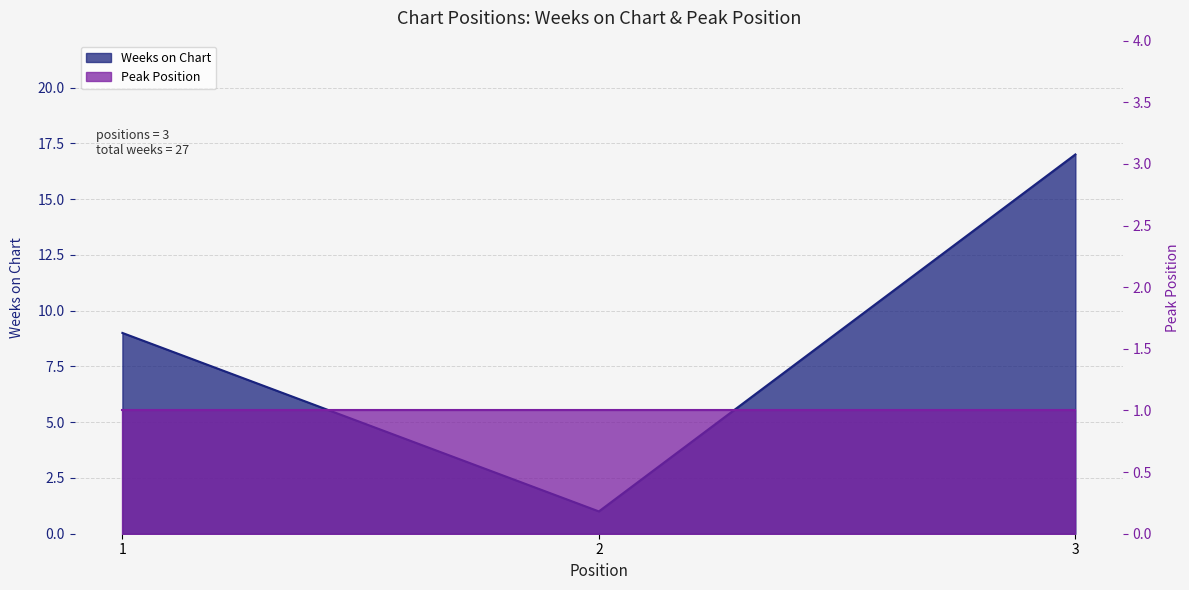

What is the sum of the values at 1 and 2?

10